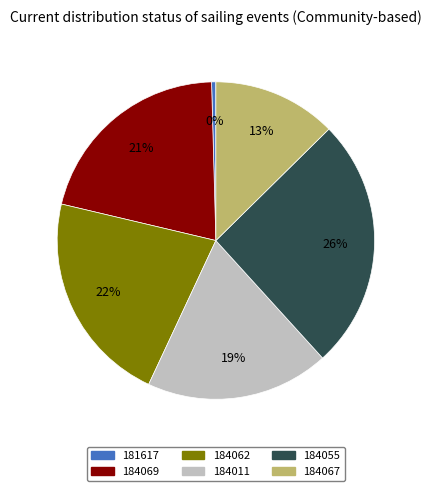

To the nearest percent, what portion does 184062 represent?

22%